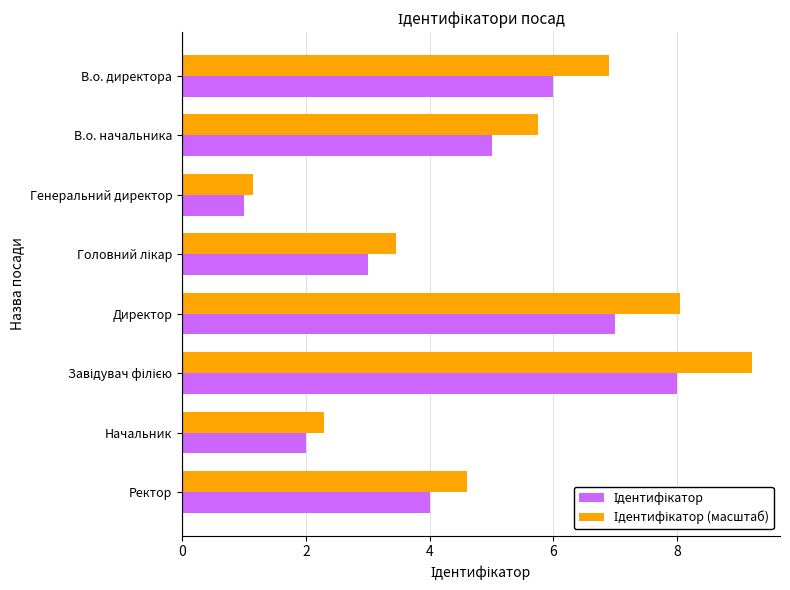

Which label corresponds to the smallest value in the chart?

Генеральний директор